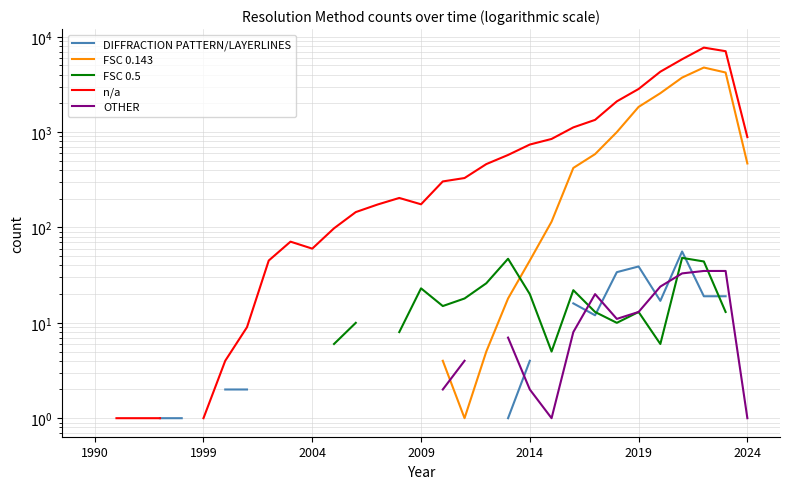

What position from the right is 2009?

16